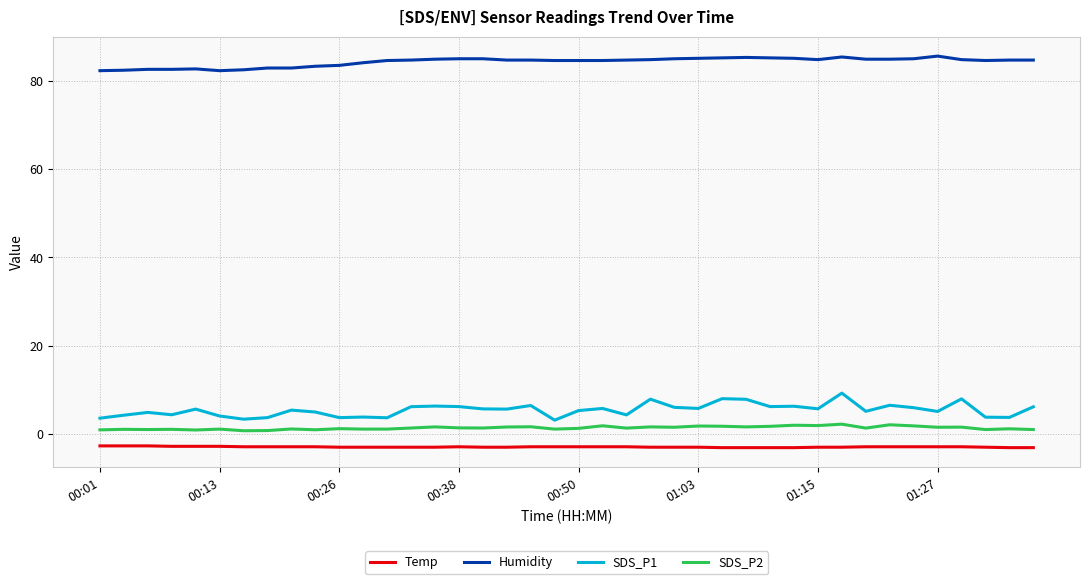

What is the maximum value for Temp?

-2.7